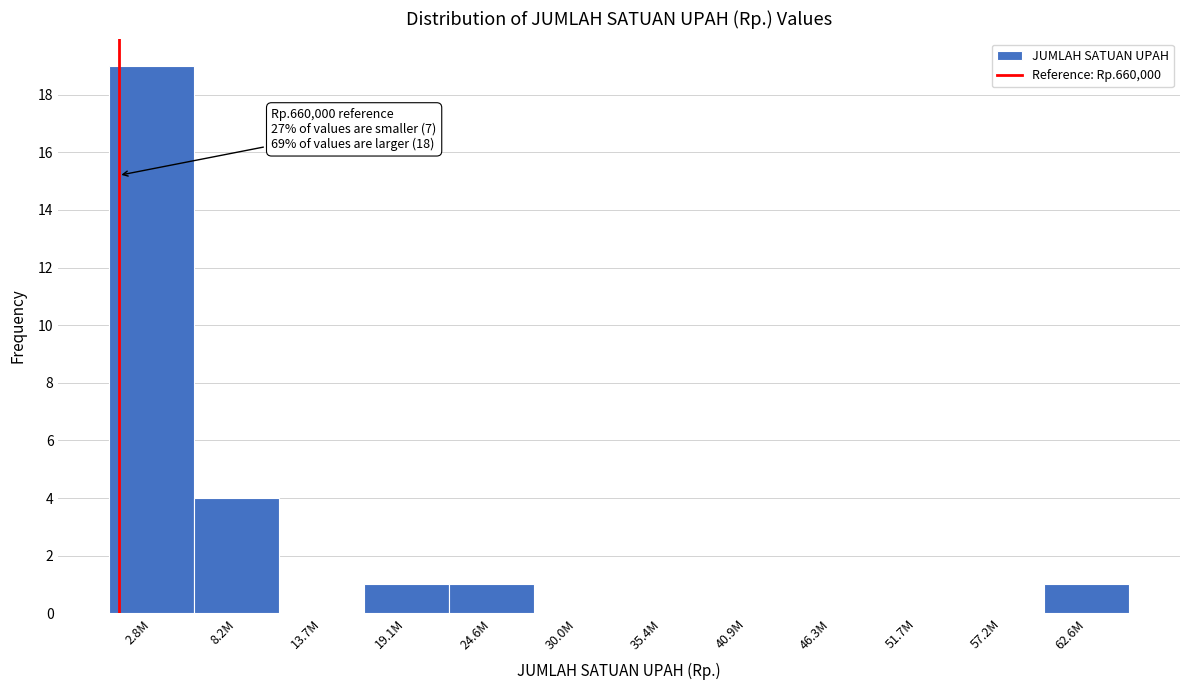

Reading right to left, list all the values displayed in this chart.

62.6M=1	57.2M=0	51.7M=0	46.3M=0	40.9M=0	35.4M=0	30.0M=0	24.6M=1	19.1M=1	13.7M=0	8.2M=4	2.8M=19